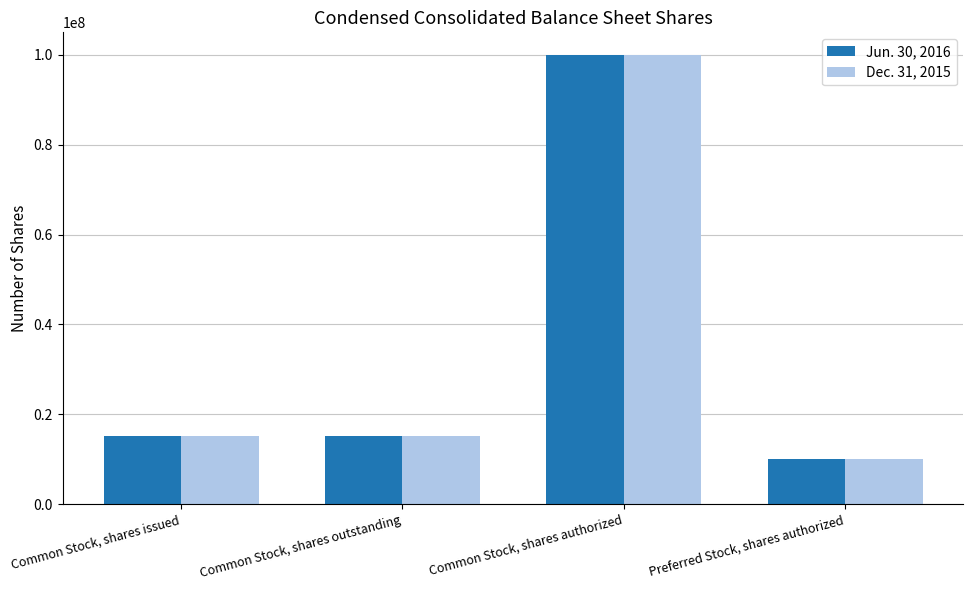

What is the difference between the maximum and minimum values in the Jun. 30, 2016 series?

90000000